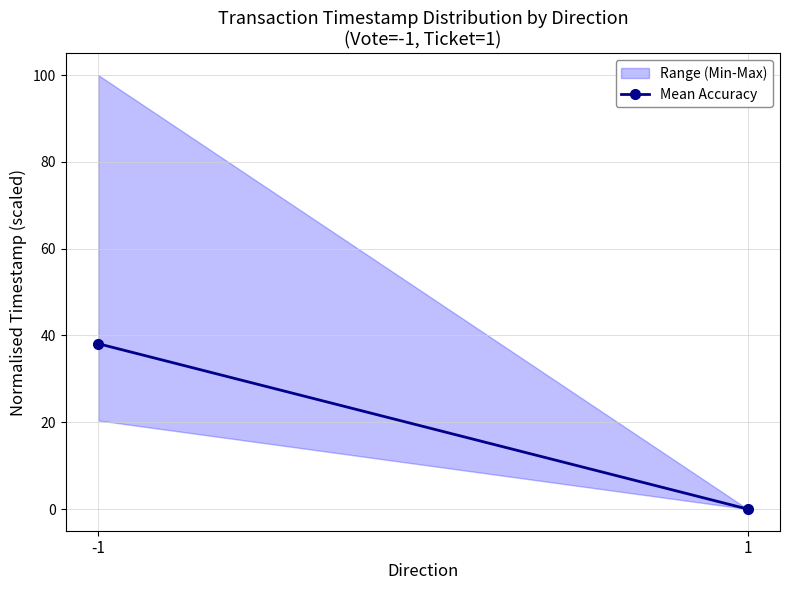

Is it true that the value at 1 is 0.0?

True